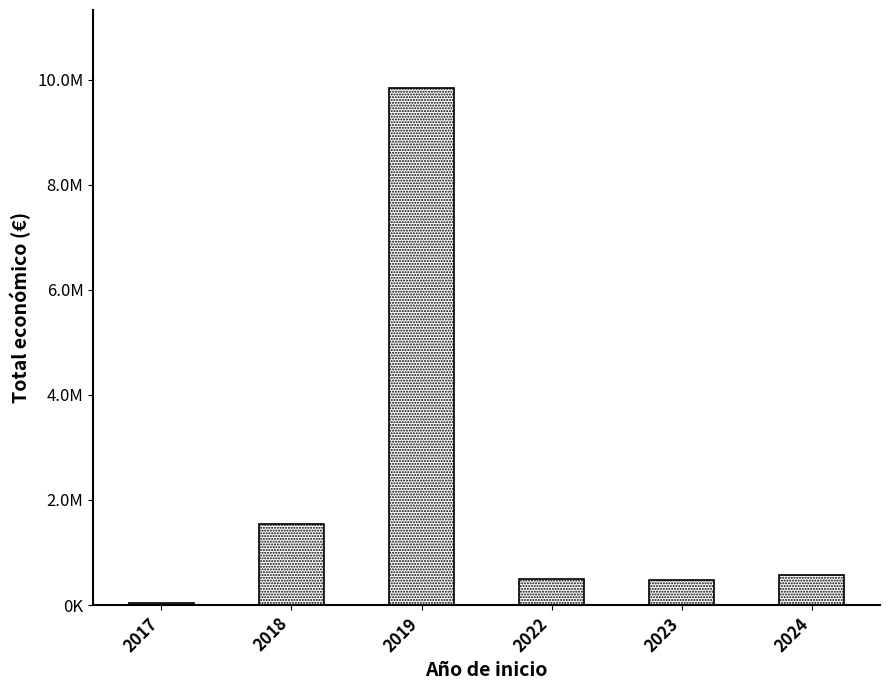

Where does the data first go above 580628?

2018